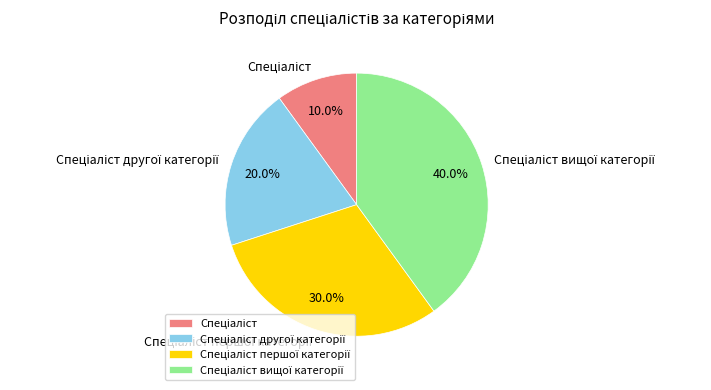

Is there a majority slice in this chart?

No